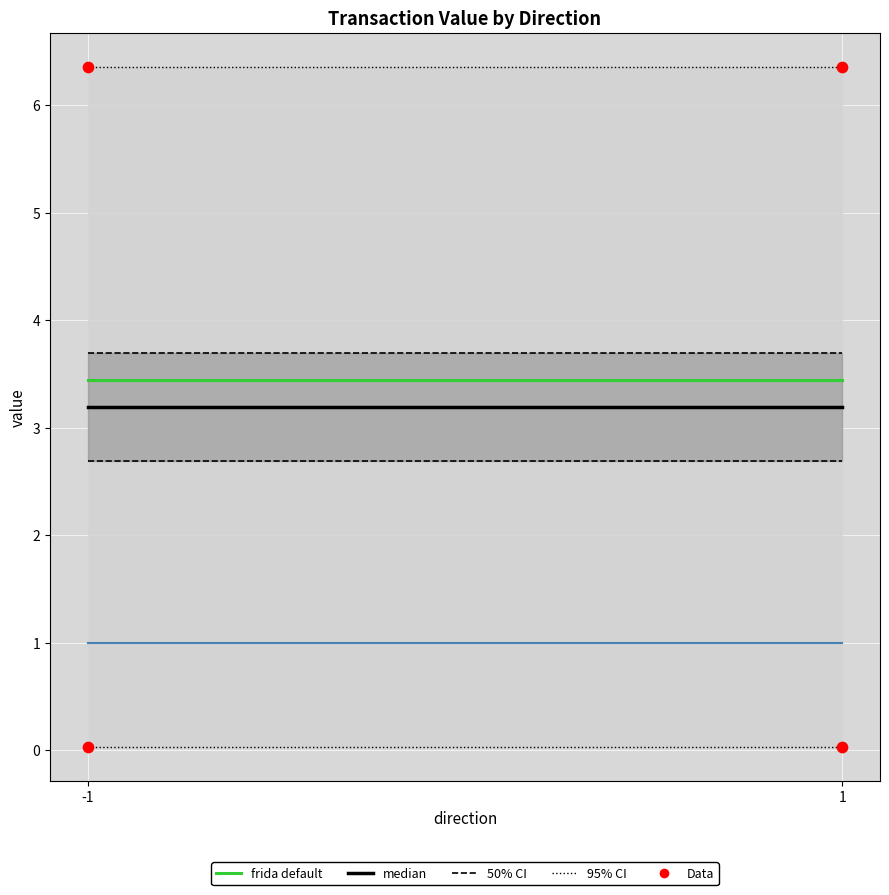

What is the average Y value?

3.2